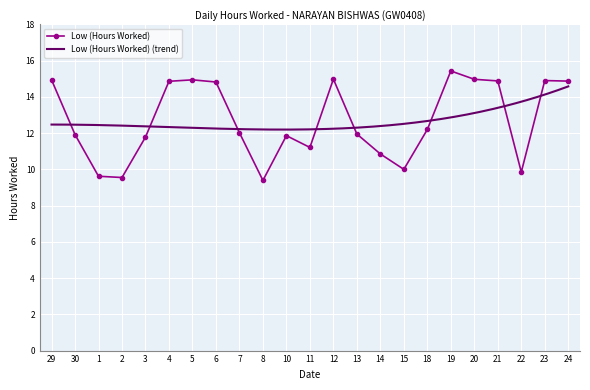

The value at 5 is 5.4. True or false?

False